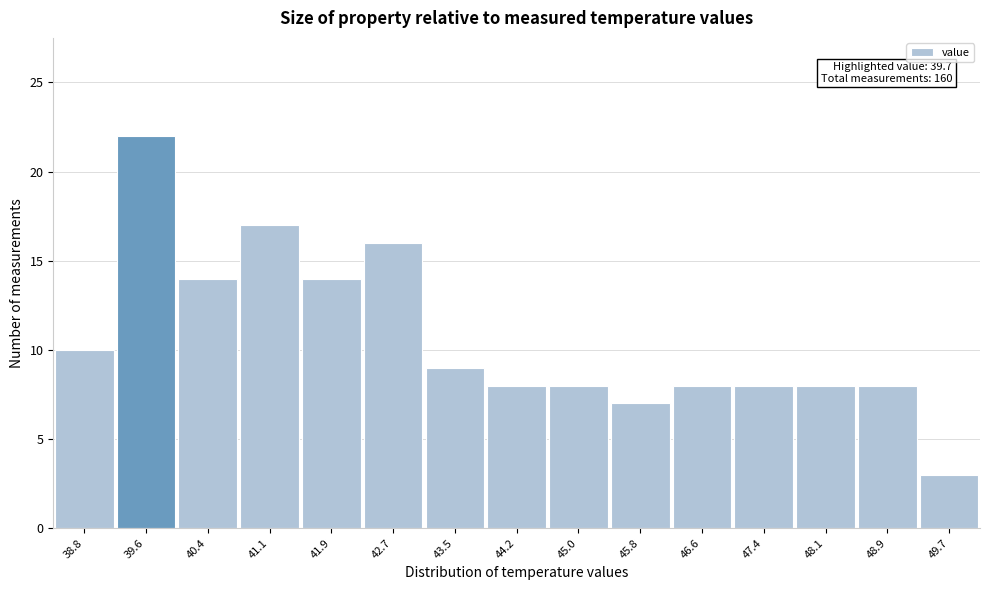

Which range on the x-axis has the tallest bar?

39.18 to 39.96